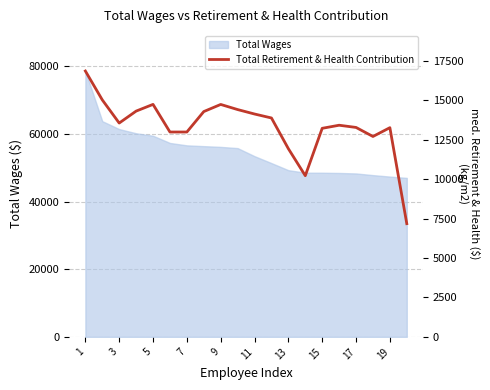

What is the lowest value of the Total Wages series?

46982